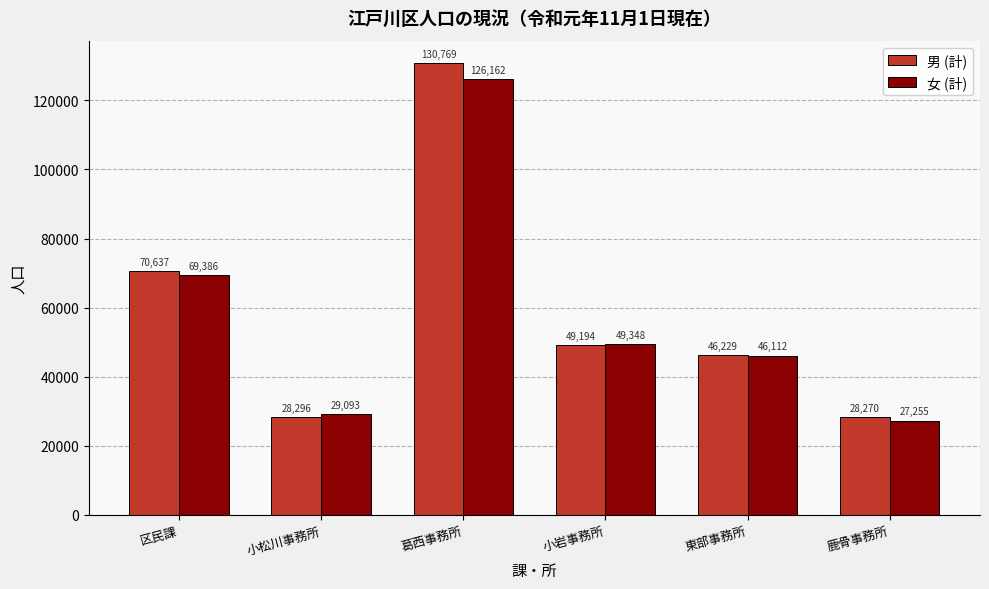

What is the total value across all series at 小岩事務所?

98542